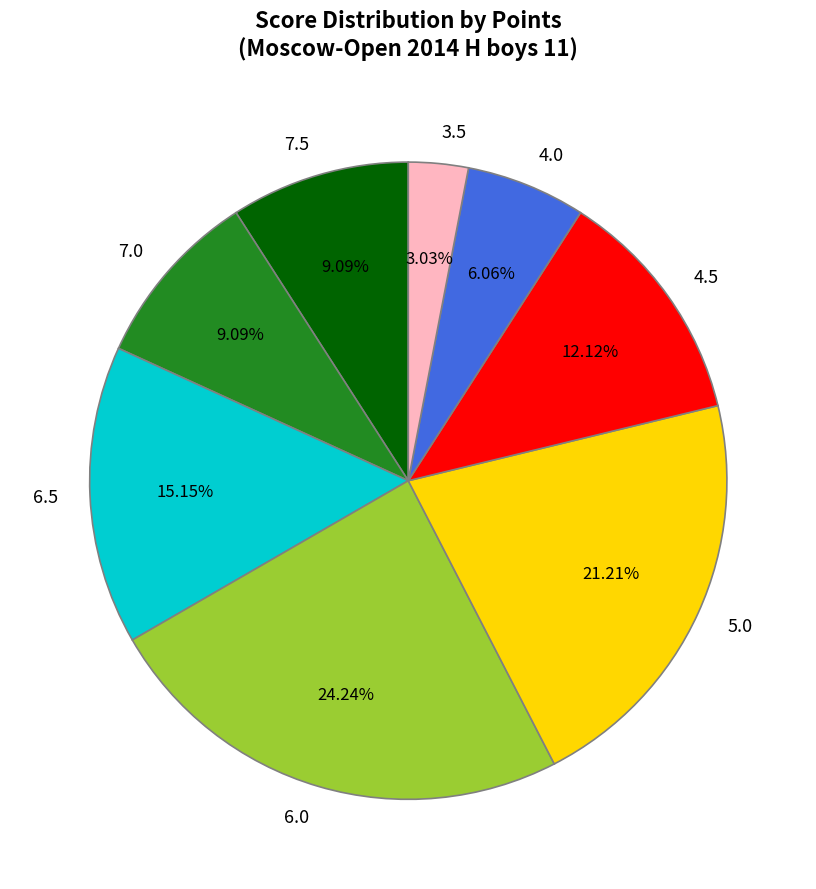

What is the ratio of the value at 3.5 to the value at 7.0?

0.3